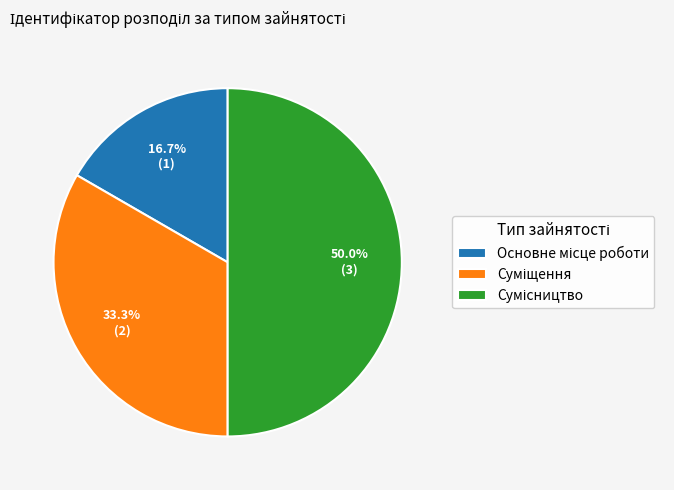

Does Сумісництво represent more than half of the total?

No